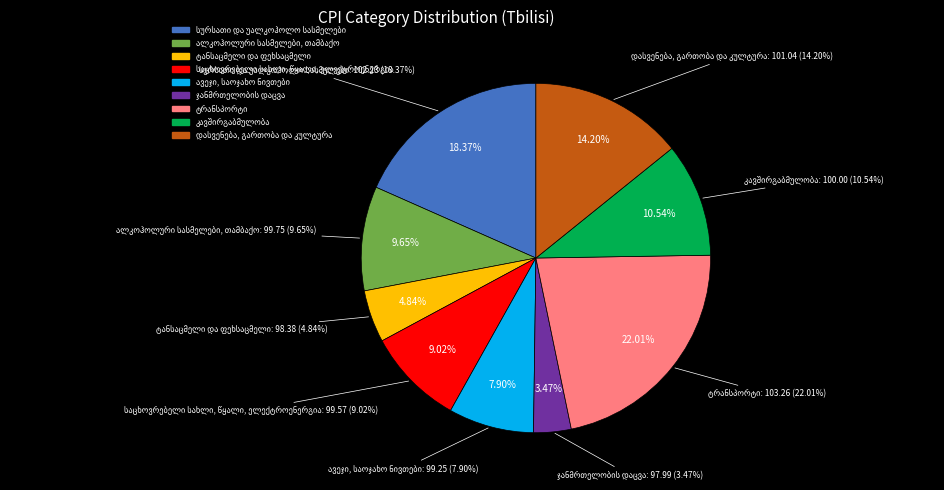

The საცხოვრებელი სახლი, წყალი, ელექტროენერგია slice represents 18% of the pie. True or false?

False